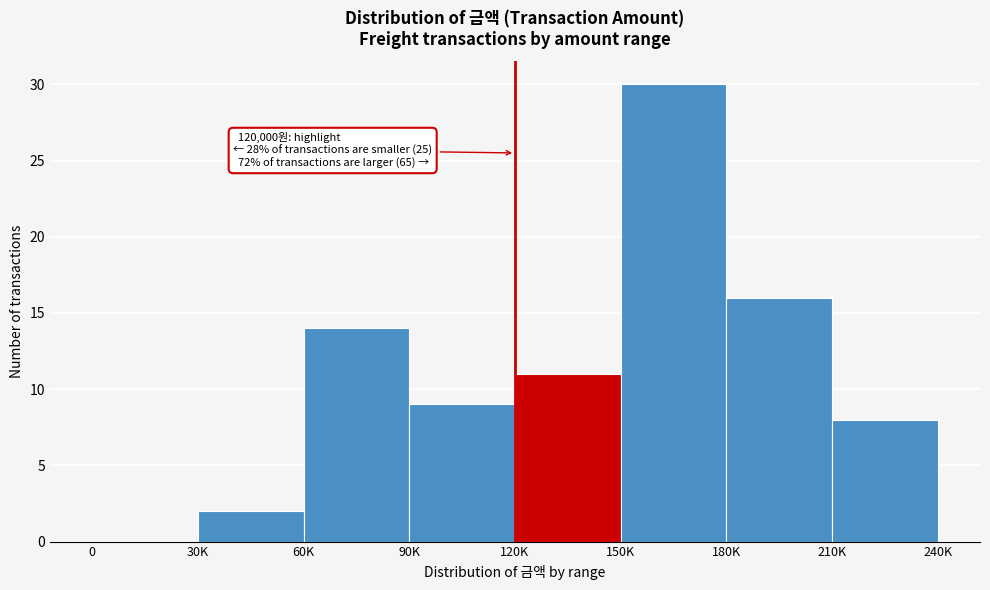

Reading left to right, extract all data points from this chart.

0=0	30K=2	60K=14	90K=9	120K=11	150K=30	180K=16	210K=8